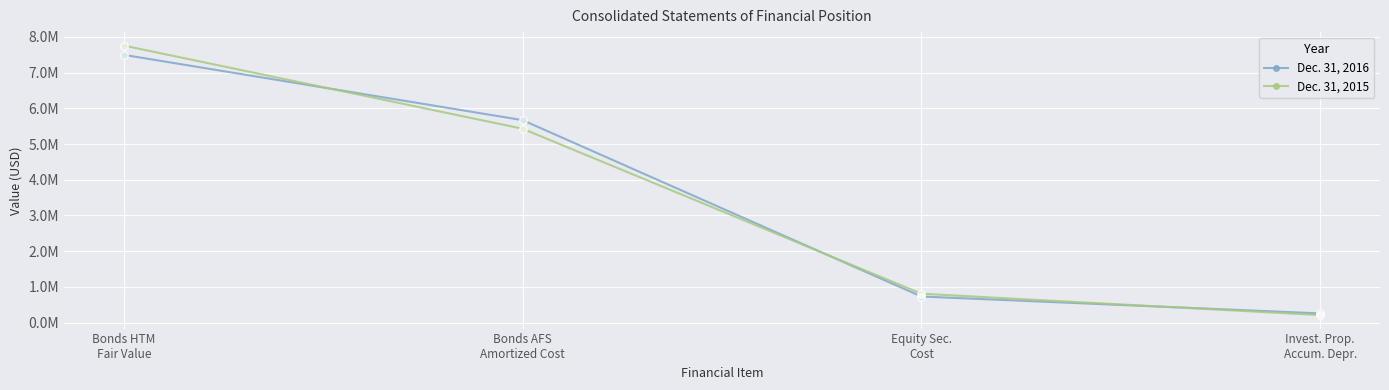

What are all the series names shown in the legend?

Dec. 31, 2016, Dec. 31, 2015